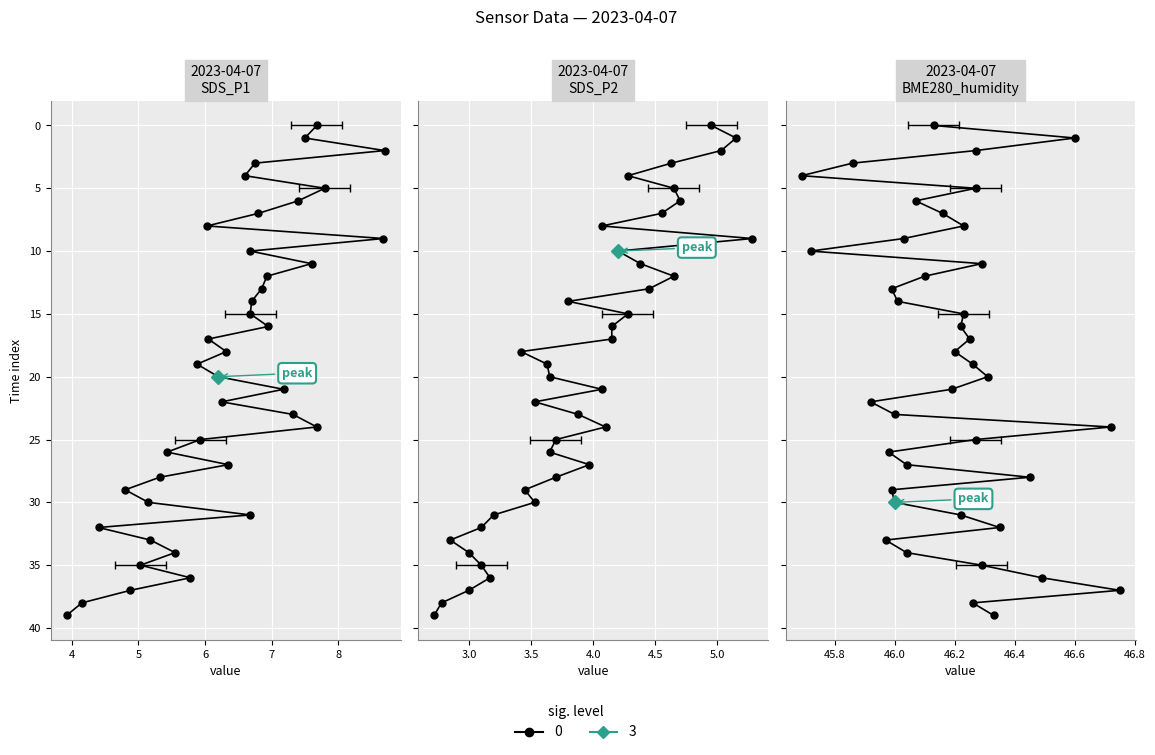

The value of BME280_humidity at 14 is 46.0. True or false?

True